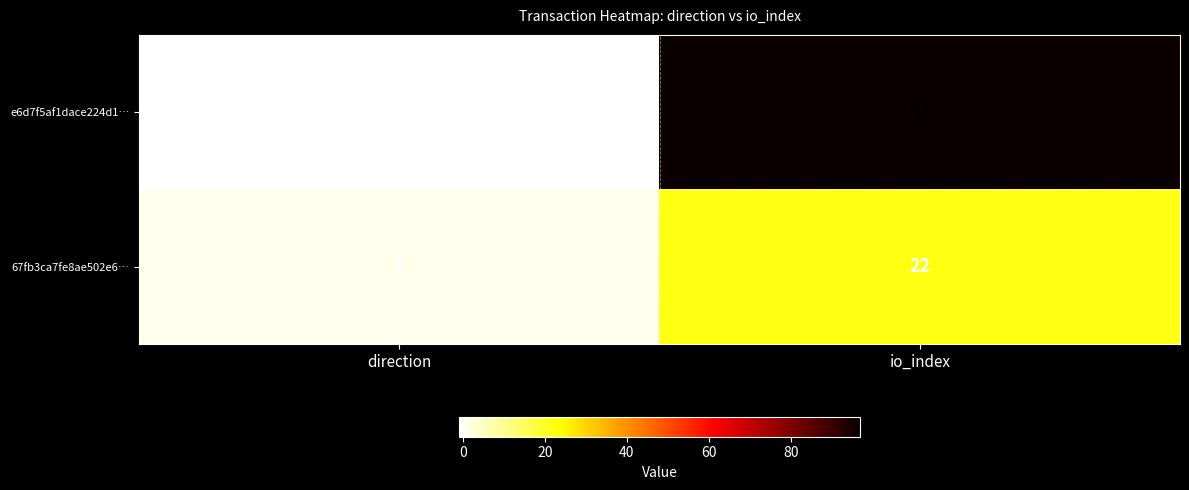

At which category does the chart reach its minimum across all series?

direction